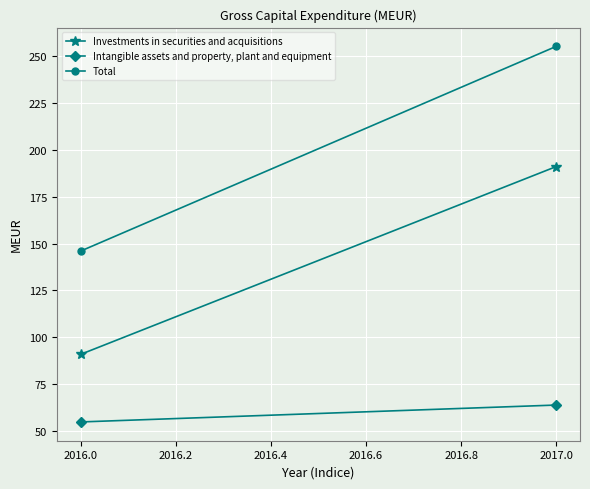

Is it true that Investments in securities and acquisitions equals 129 at 2016.0?

False